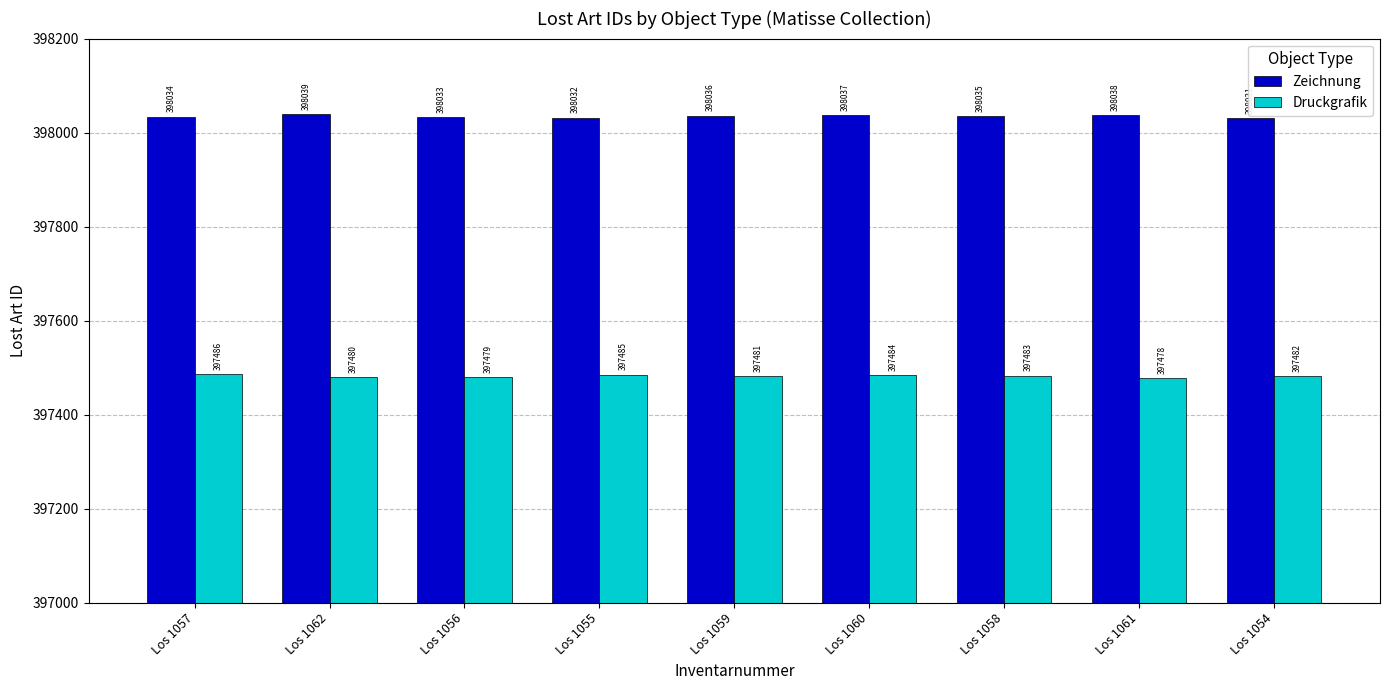

Reading left to right, what are all the values shown in this chart?

Zeichnung: Los 1057=398034	Los 1062=398039	Los 1056=398033	Los 1055=398032	Los 1059=398036	Los 1060=398037	Los 1058=398035	Los 1061=398038	Los 1054=398031
Druckgrafik: Los 1057=397486	Los 1062=397480	Los 1056=397479	Los 1055=397485	Los 1059=397481	Los 1060=397484	Los 1058=397483	Los 1061=397478	Los 1054=397482